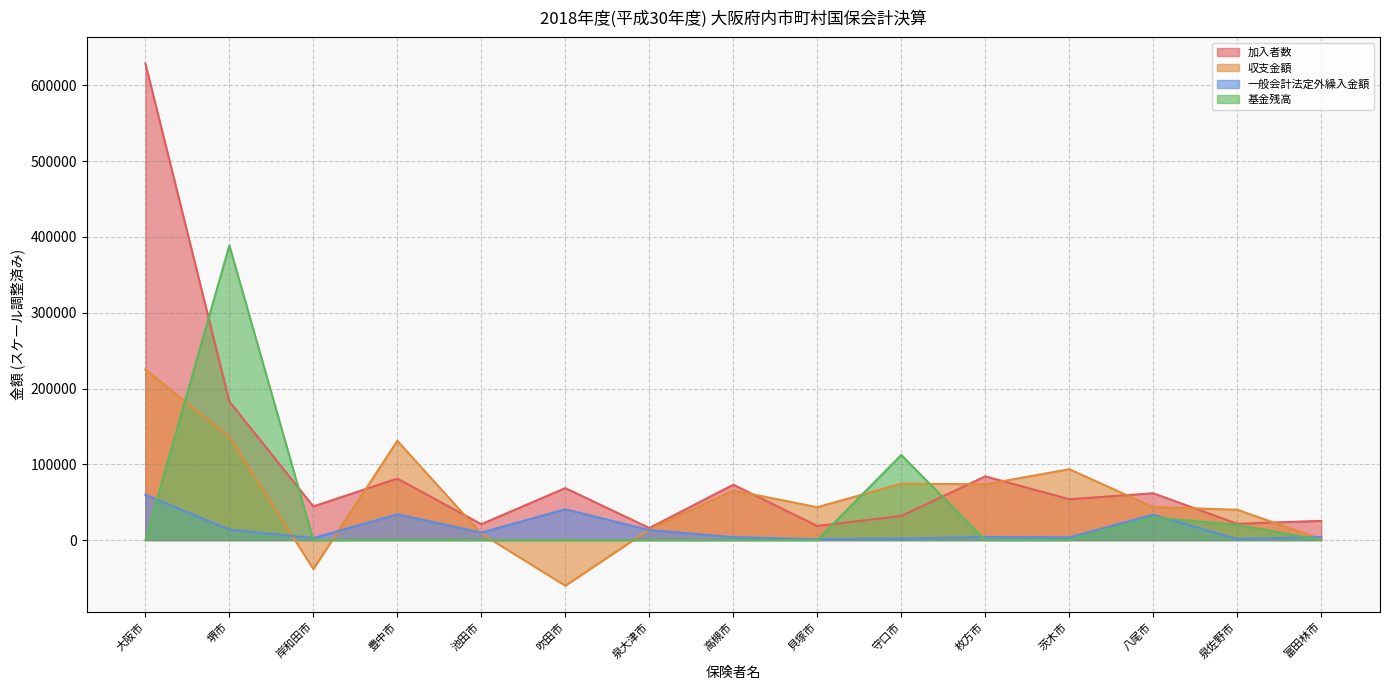

List the labels in order of 基金残高 value, largest first.

堺市, 守口市, 八尾市, 泉佐野市, 大阪市, 岸和田市, 豊中市, 池田市, 吹田市, 泉大津市, 高槻市, 貝塚市, 枚方市, 茨木市, 富田林市